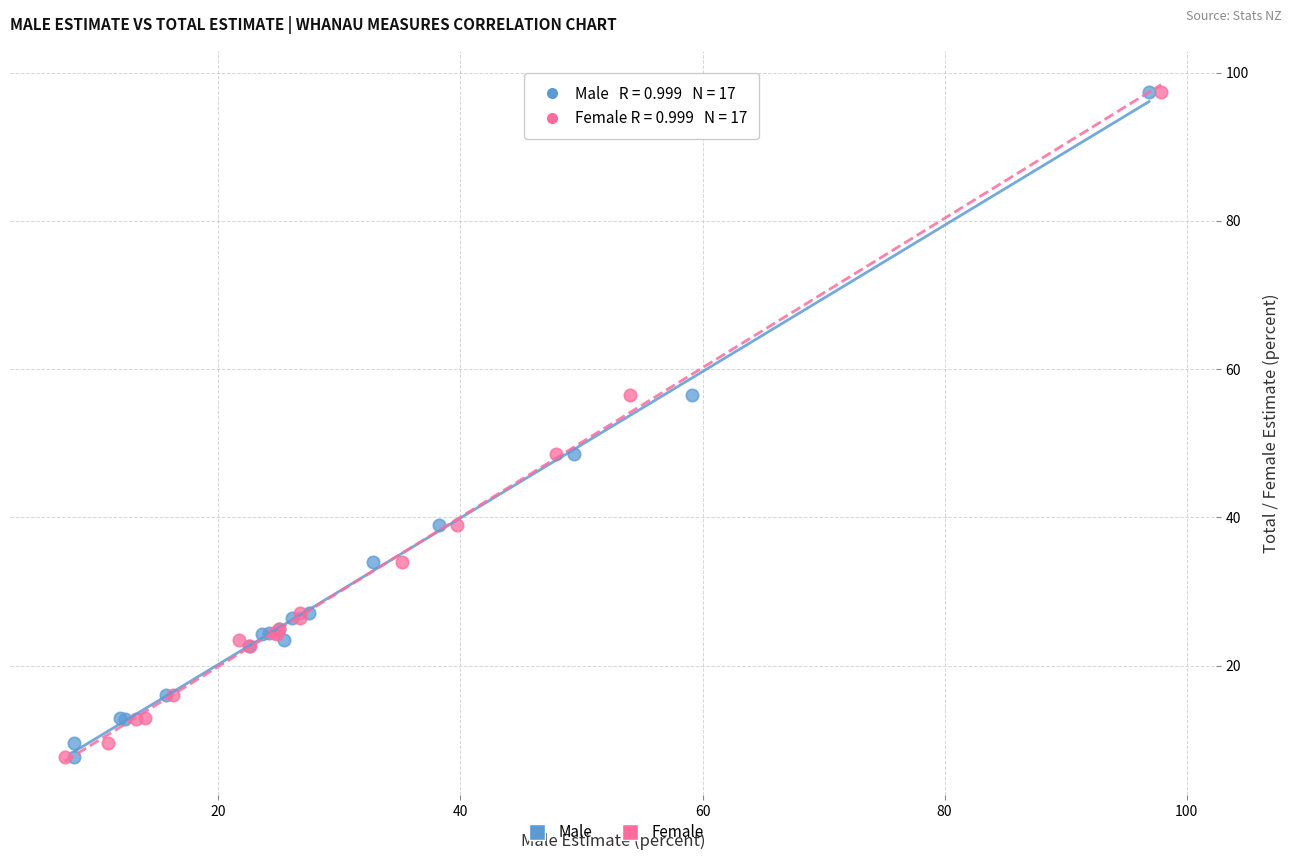

What are all the series names shown in the legend?

Male, Female